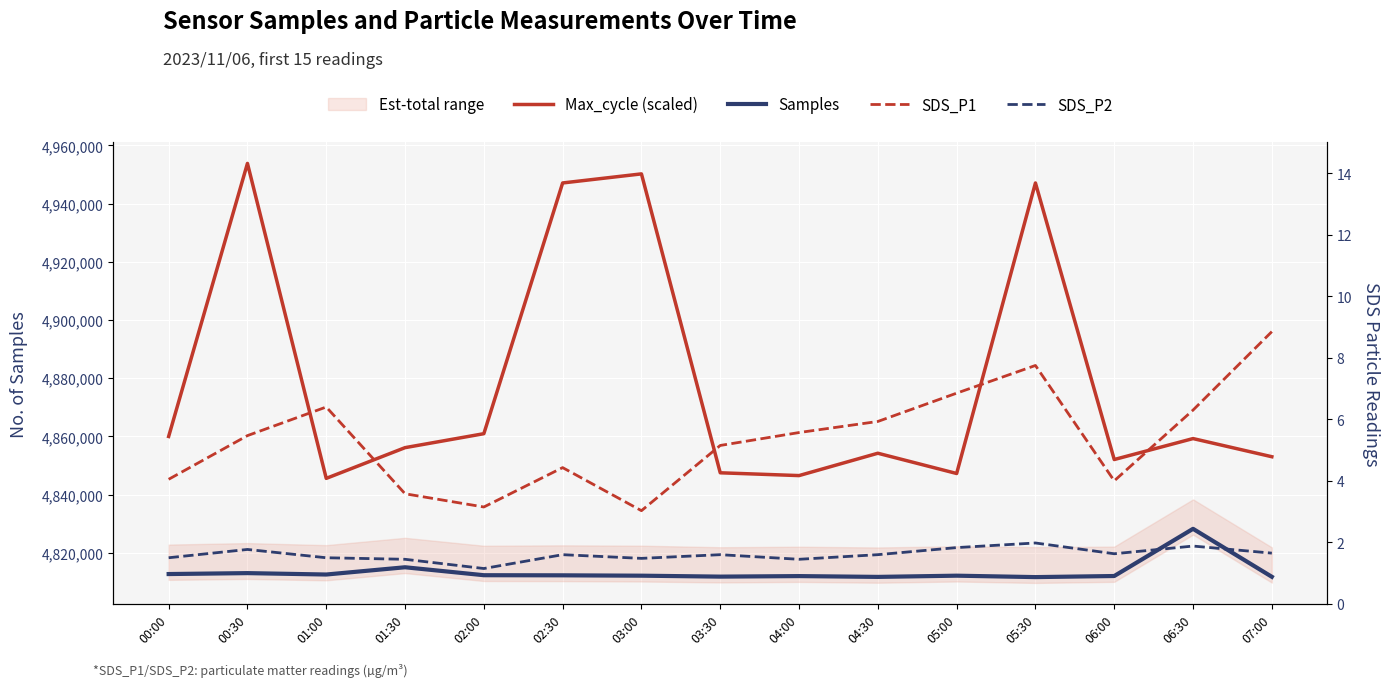

What is the highest value of the SDS_P2 series?

2.0